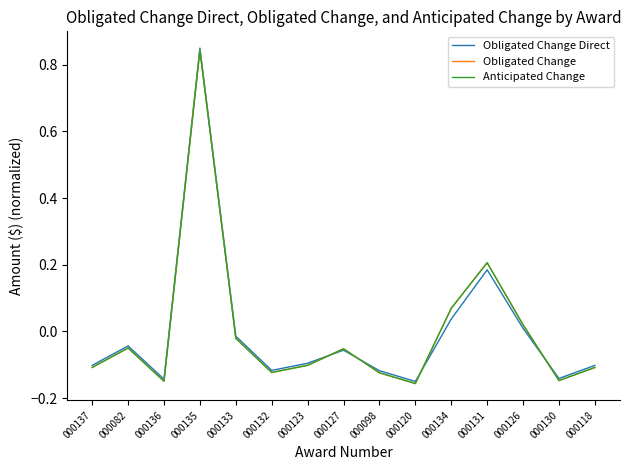

Is this an area chart (filled region under the line)?

No